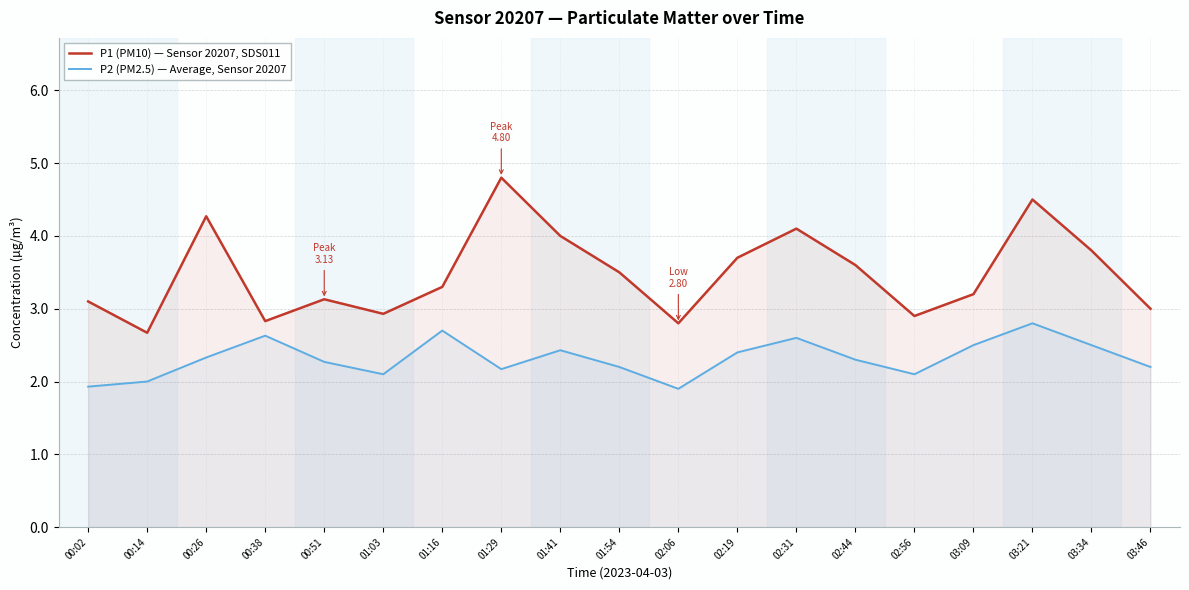

What is the sum of the P2 (PM2.5) — Average, Sensor 20207 values at 00:14 and 03:46?

4.2